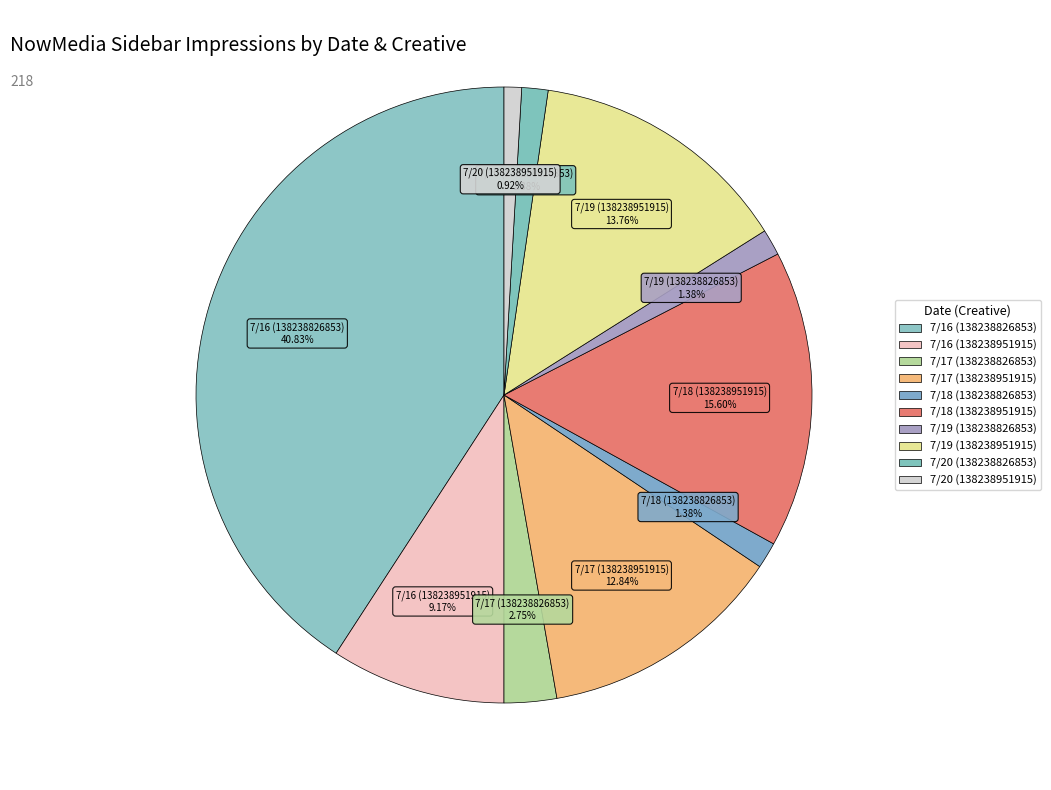

How many slices are in this pie chart?

10